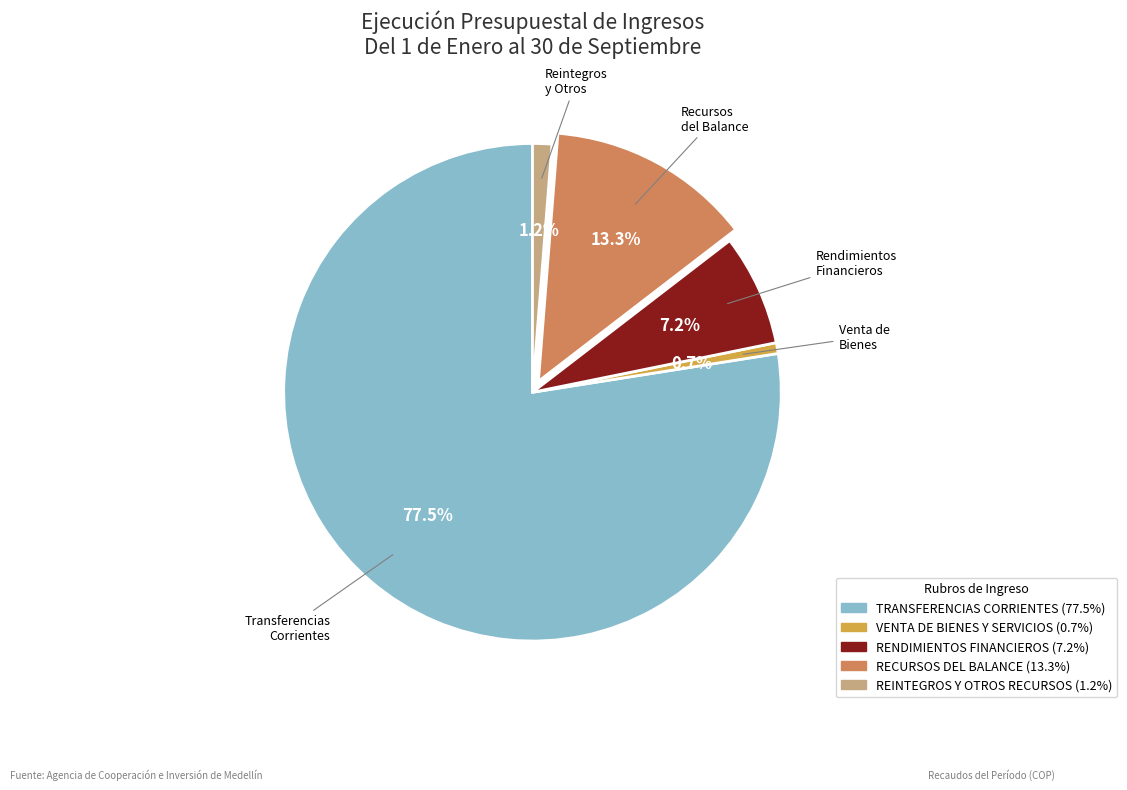

True or false: RENDIMIENTOS FINANCIEROS accounts for 7% of the total.

True